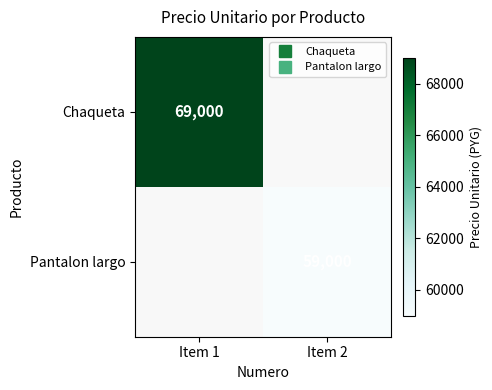

How many positive values does the Chaqueta series have?

1